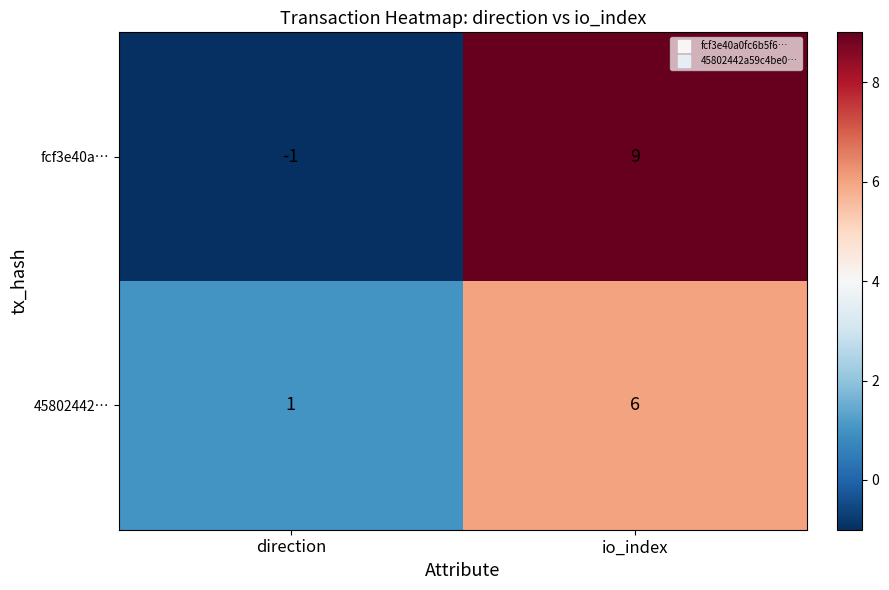

Which series has the largest range (max minus min)?

fcf3e40a…